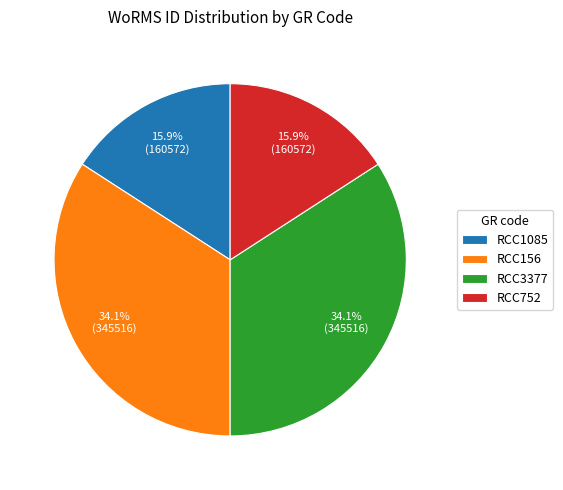

True or false: RCC1085 accounts for 16% of the total.

True